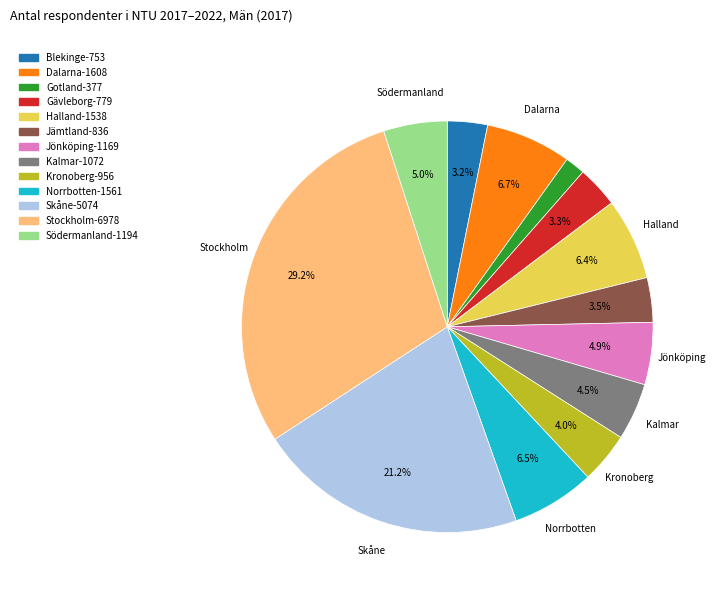

The Stockholm slice represents 29% of the pie. True or false?

True